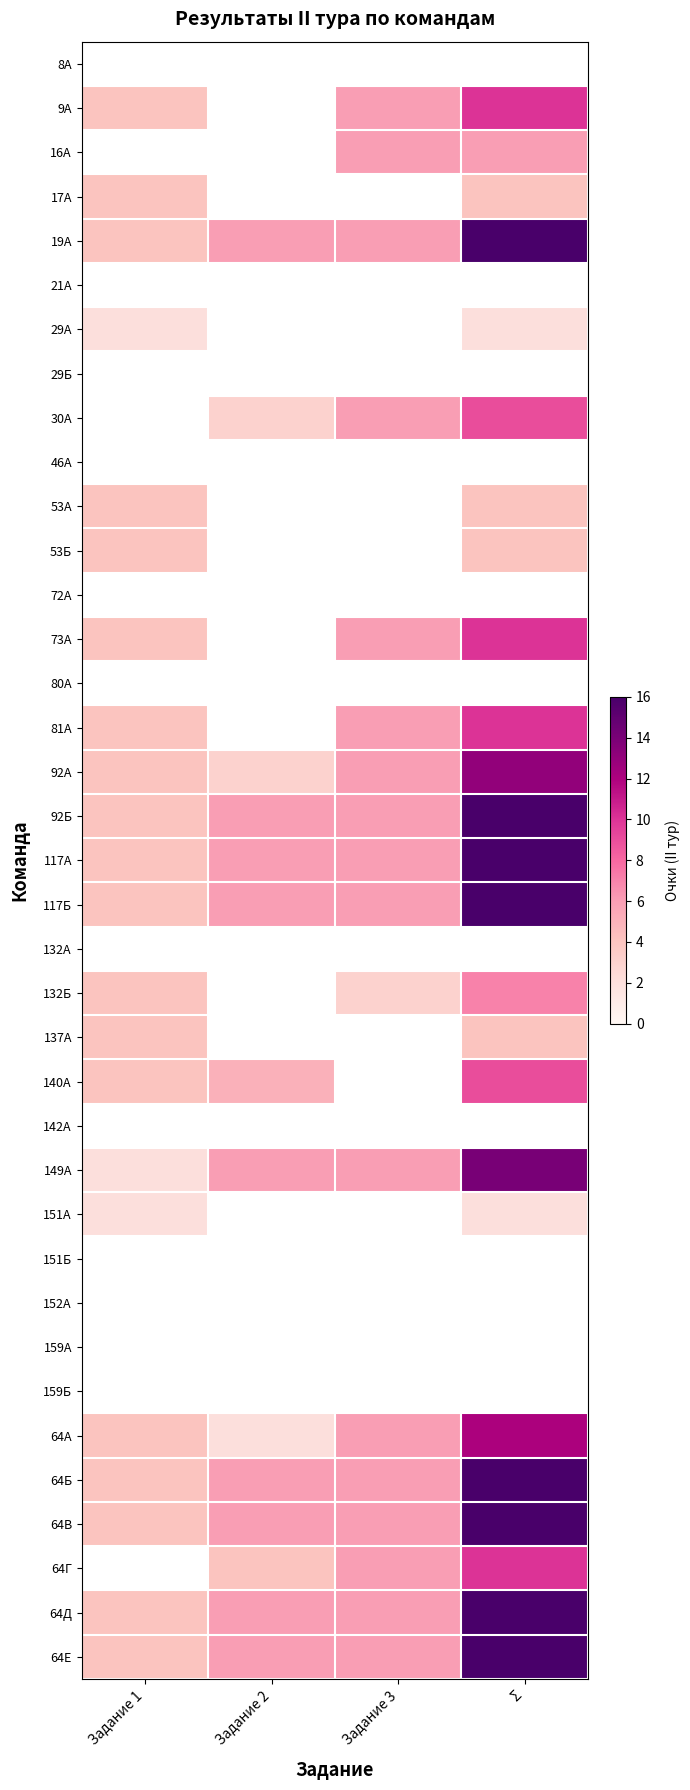

True or false: 92Б has a value of 16.0 at Σ.

True